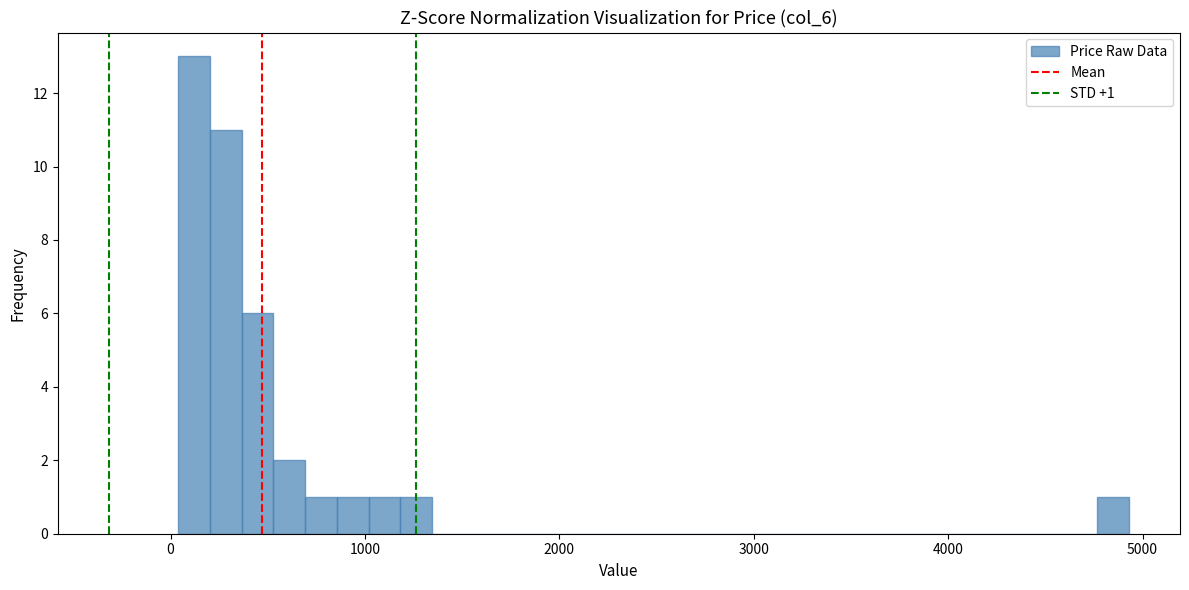

Read against the x-axis, roughly where is the centre of the tallest bar?

100